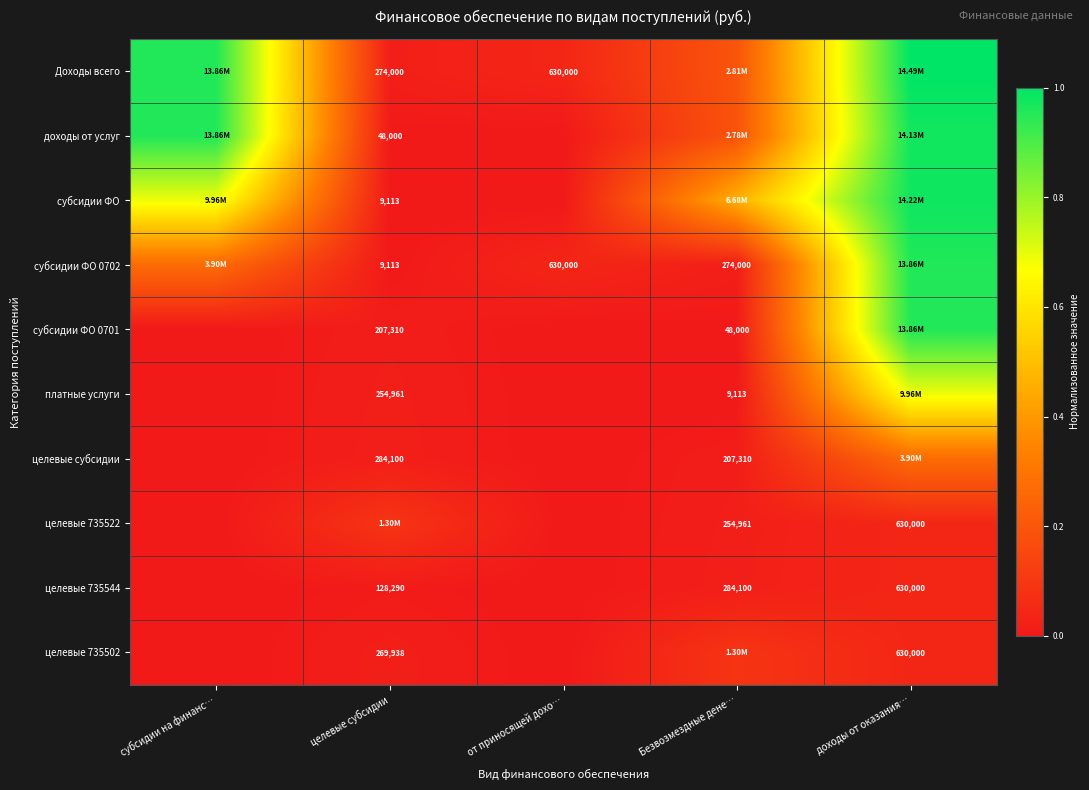

The целевые 735544 series shows 0.0 at доходы от оказания…. True or false?

True